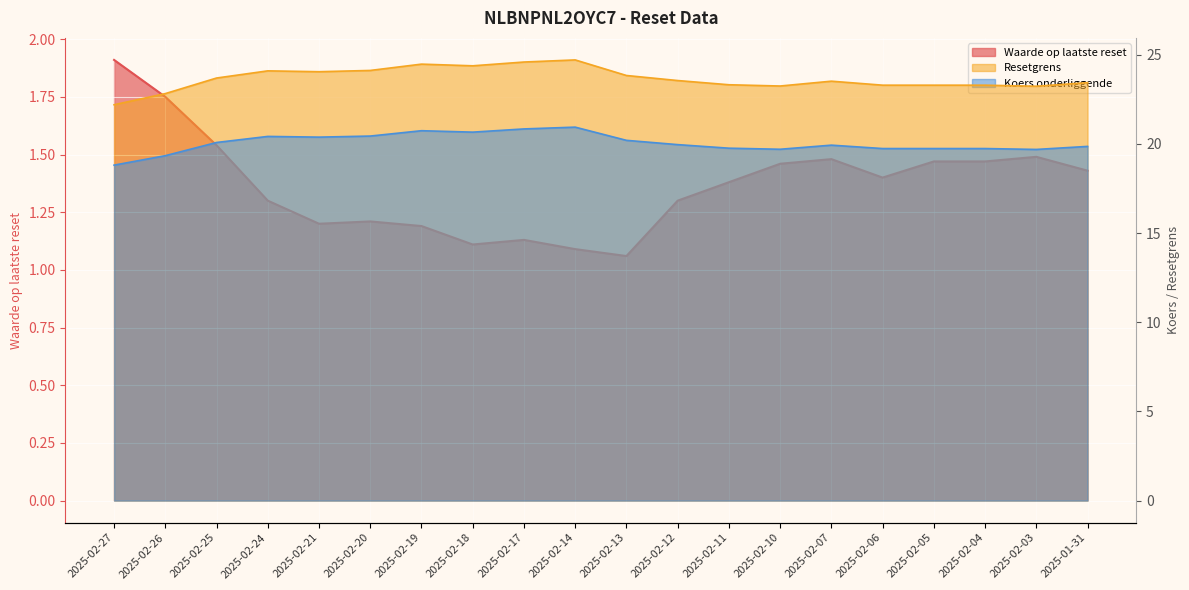

The Resetgrens series shows 23.8 at 2025-02-13. True or false?

True